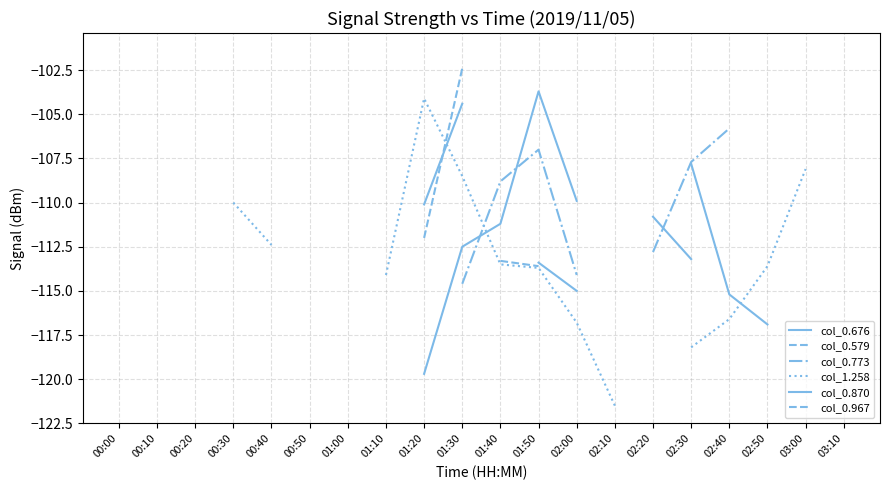

True or false: col_0.773 and col_0.967 cross at least once.

False